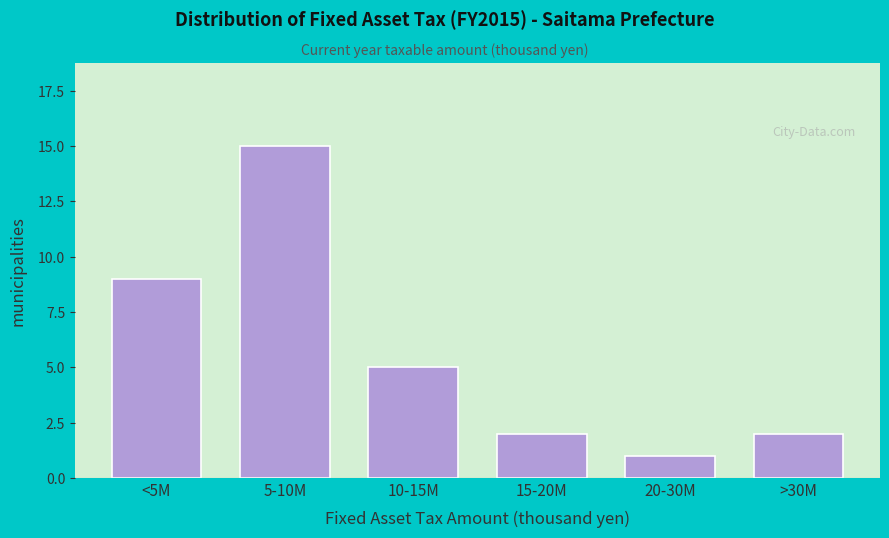

Reading left to right, extract all data points from this chart.

9	15	5	2	1	2